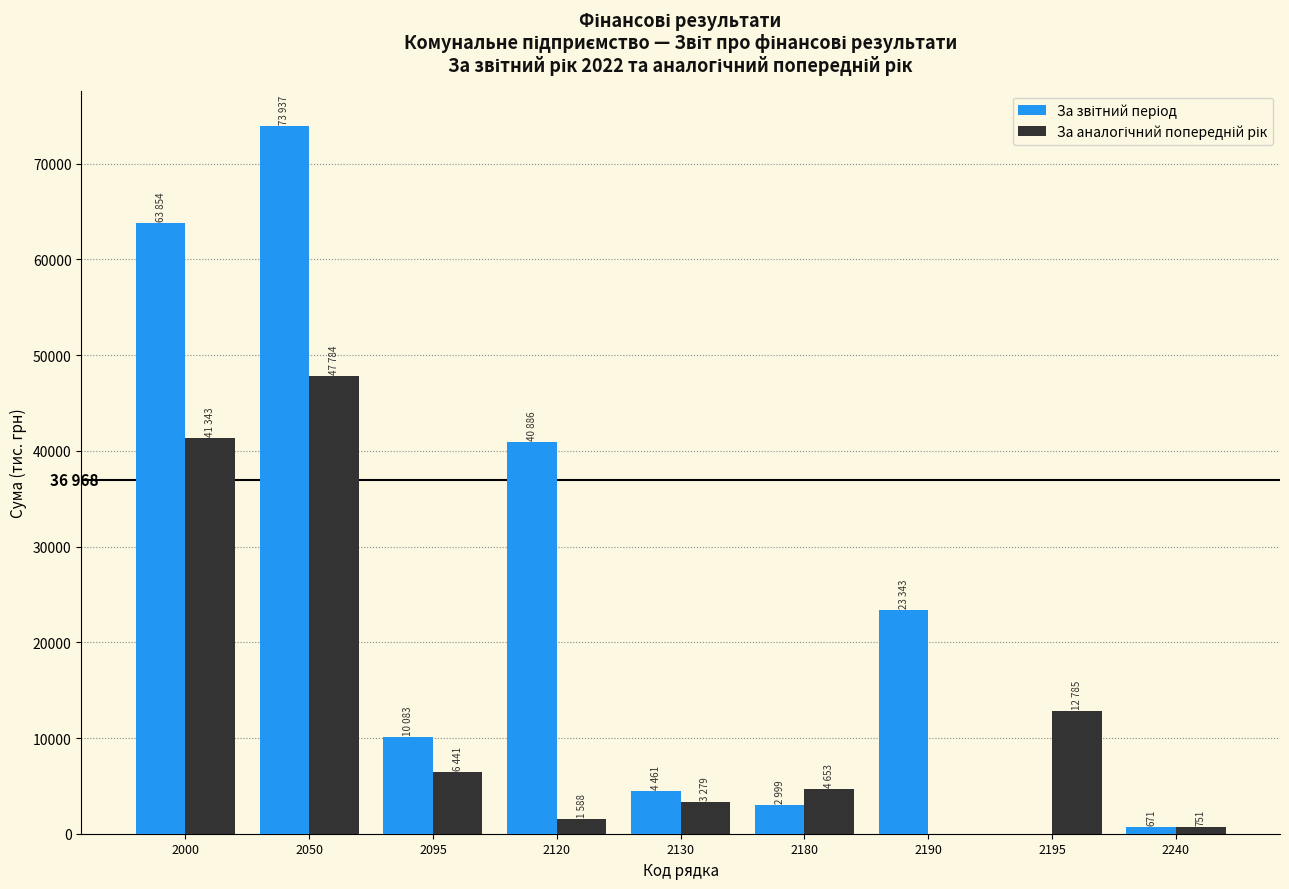

At which category is the sum across all series the highest?

2050